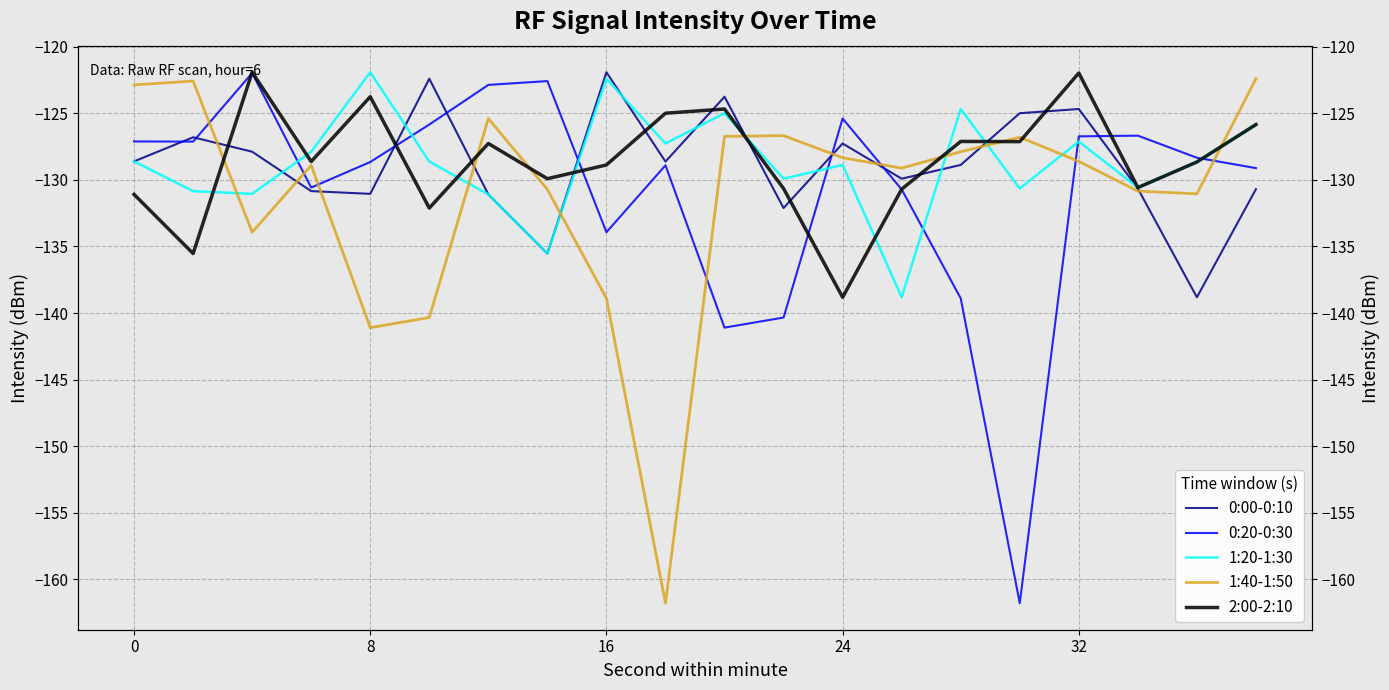

How many lines are shown in the chart?

5